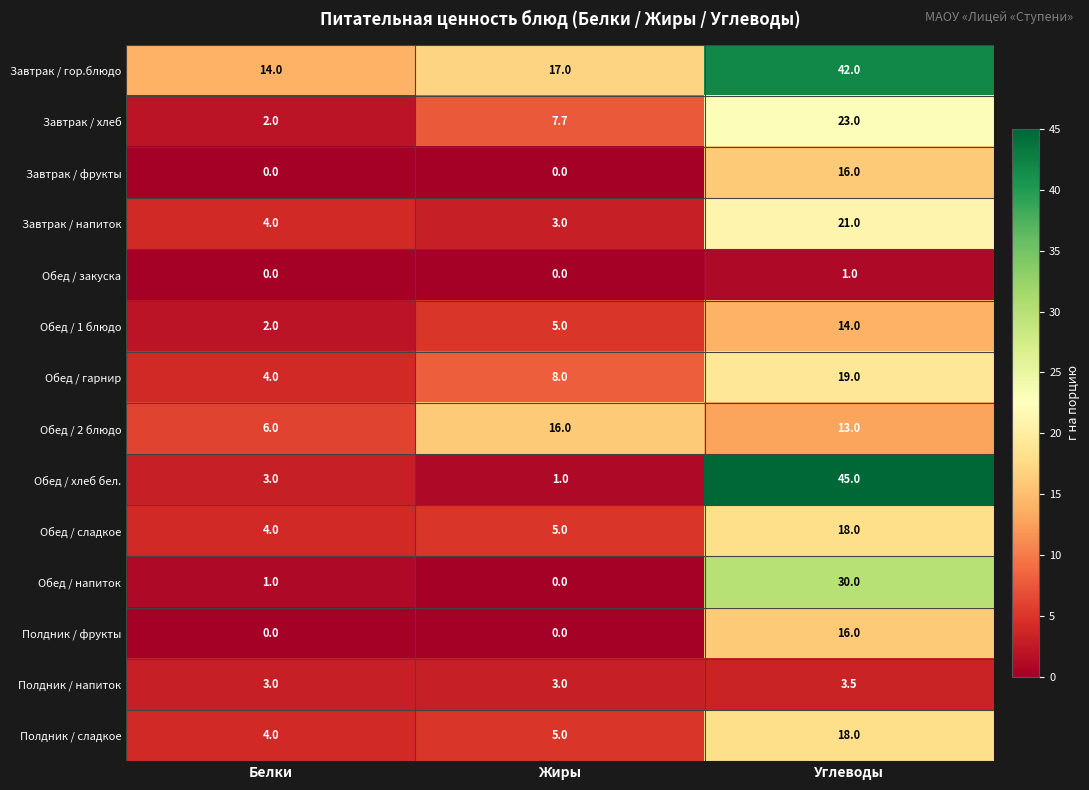

What is the maximum value for Полдник / фрукты?

16.0